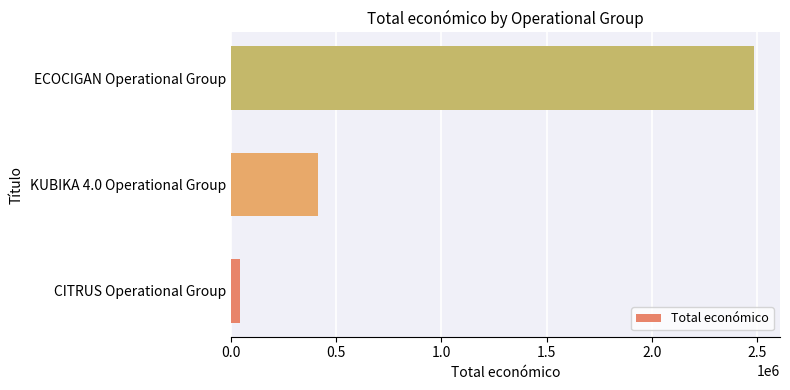

Where is the data nearest to the value 1265007?

KUBIKA 4.0 Operational Group